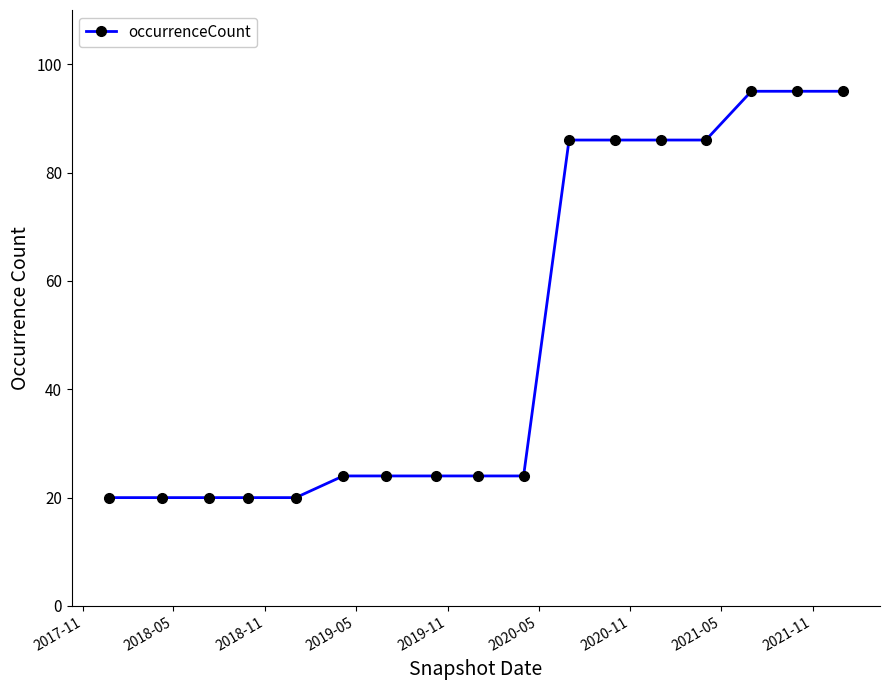

What is the greatest value displayed?

95